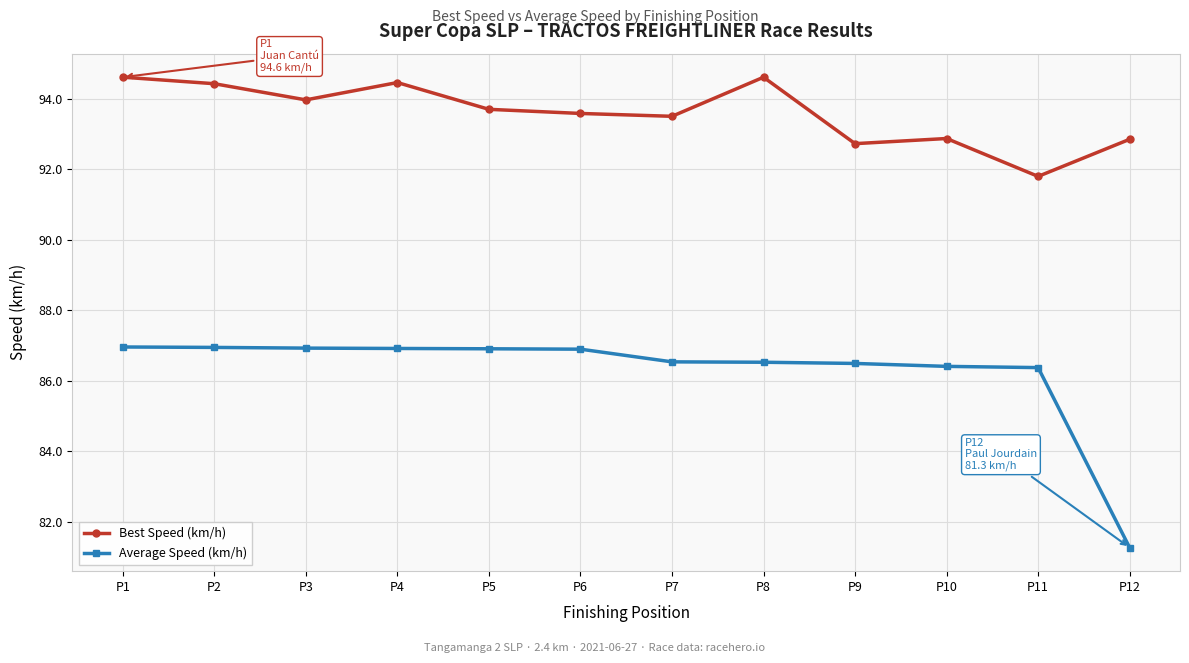

Which series changed the most between P6 and P8?

Best Speed (km/h)